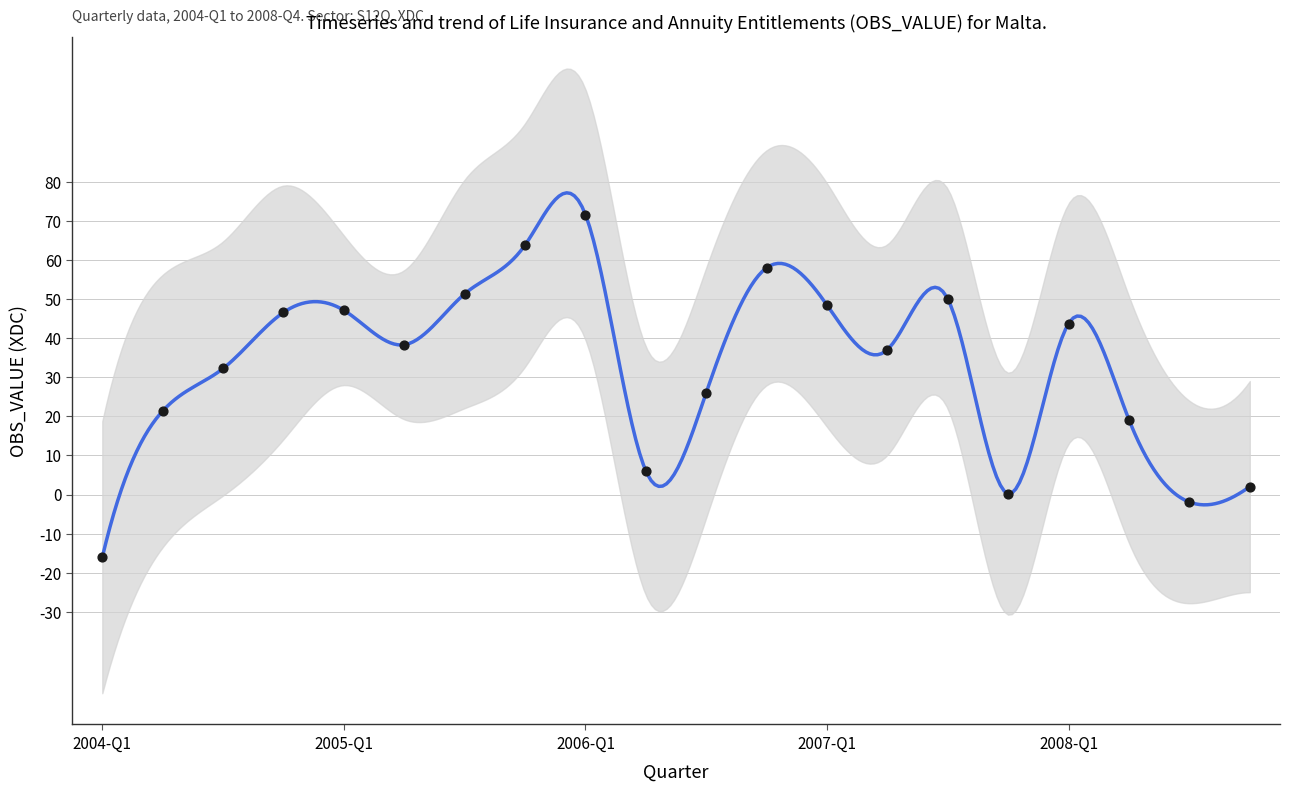

Between 2007-Q3 and 2006-Q2, which is larger?

2007-Q3